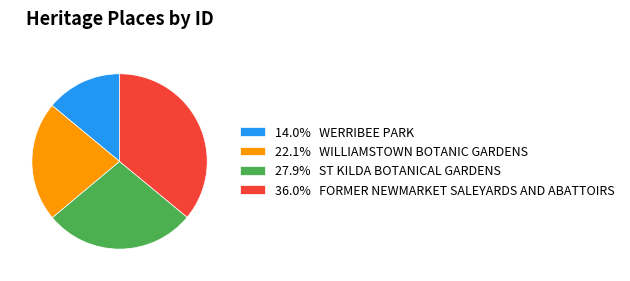

Approximately how many times larger is the value at 27.9% ST KILDA BOTANICAL GARDENS compared to 36.0% FORMER NEWMARKET SALEYARDS AND ABATTOIRS?

0.8